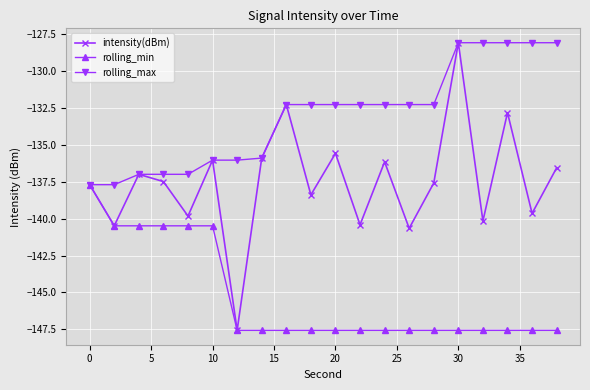

What is the minimum value shown in the chart?

-147.6